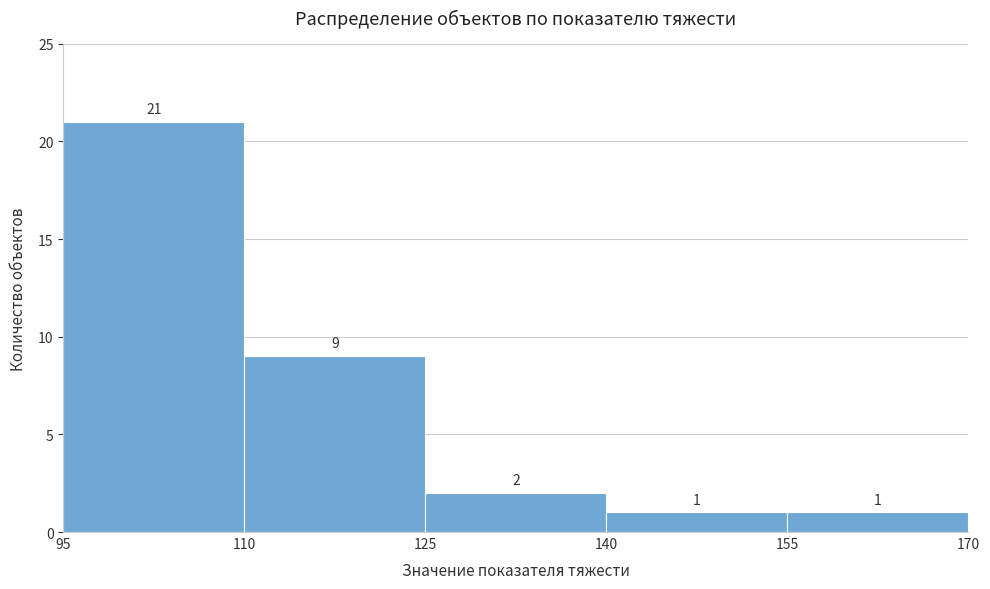

Reading left to right, list every bar in this chart as the range it spans on the x-axis followed by its height.

95 to 110: 21
110 to 125: 9
125 to 140: 2
140 to 155: 1
155 to 170: 1